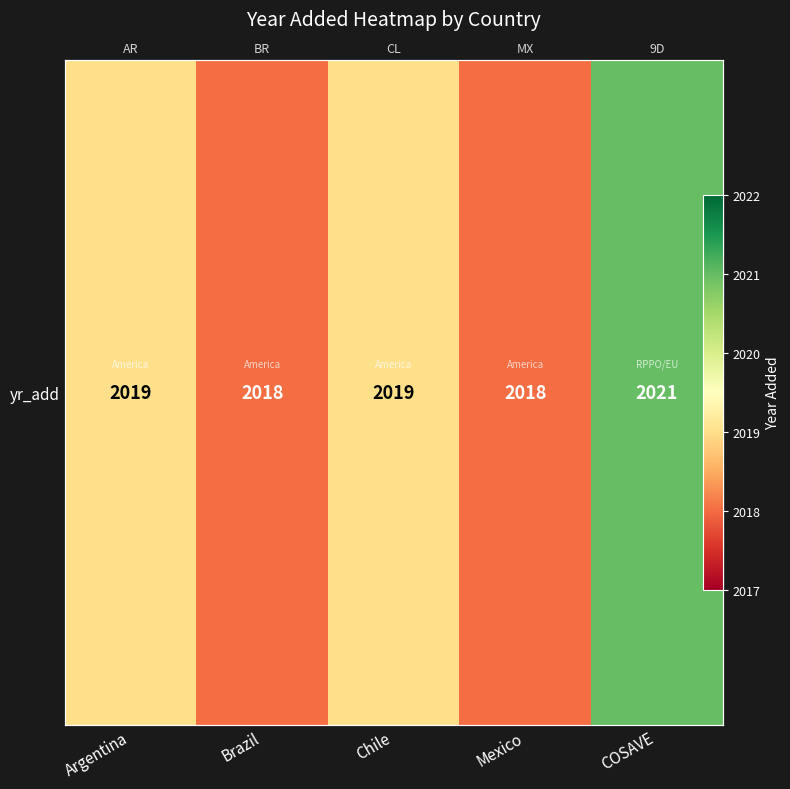

Is it true that the value at Chile is 794?

False